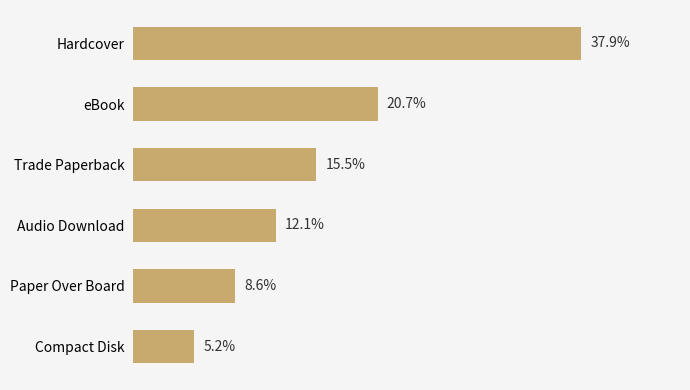

Does the chart contain any negative values?

No